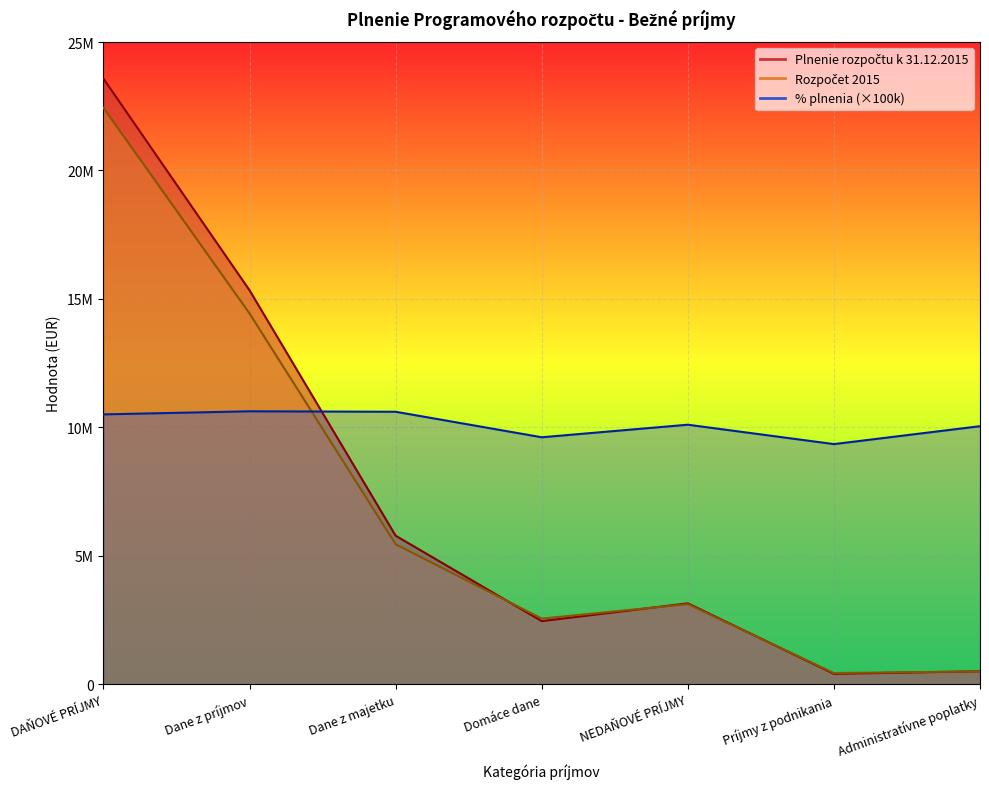

How many interior local valleys does the % plnenia series have?

2